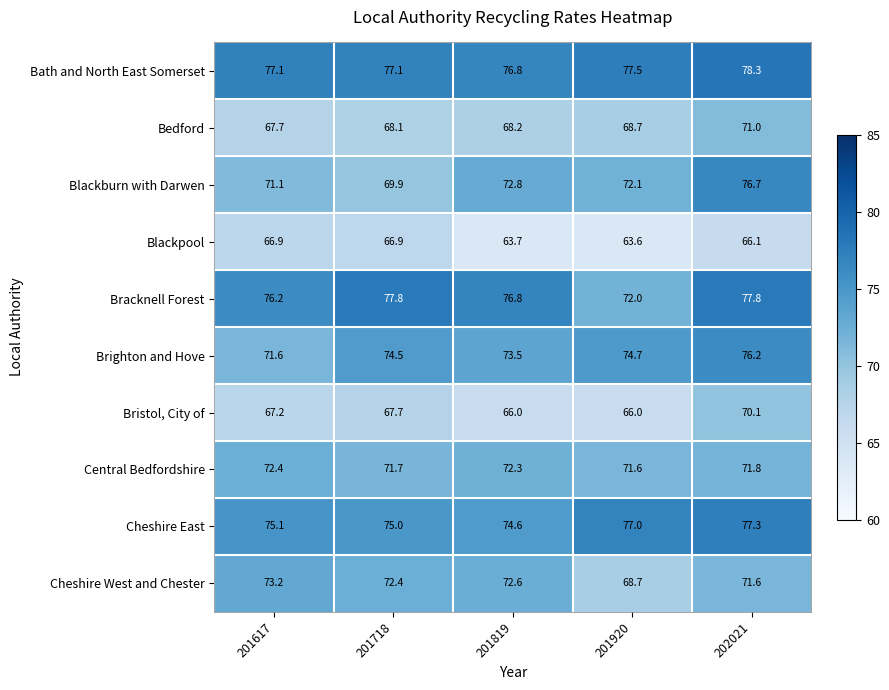

At which category is the sum across all series the highest?

202021